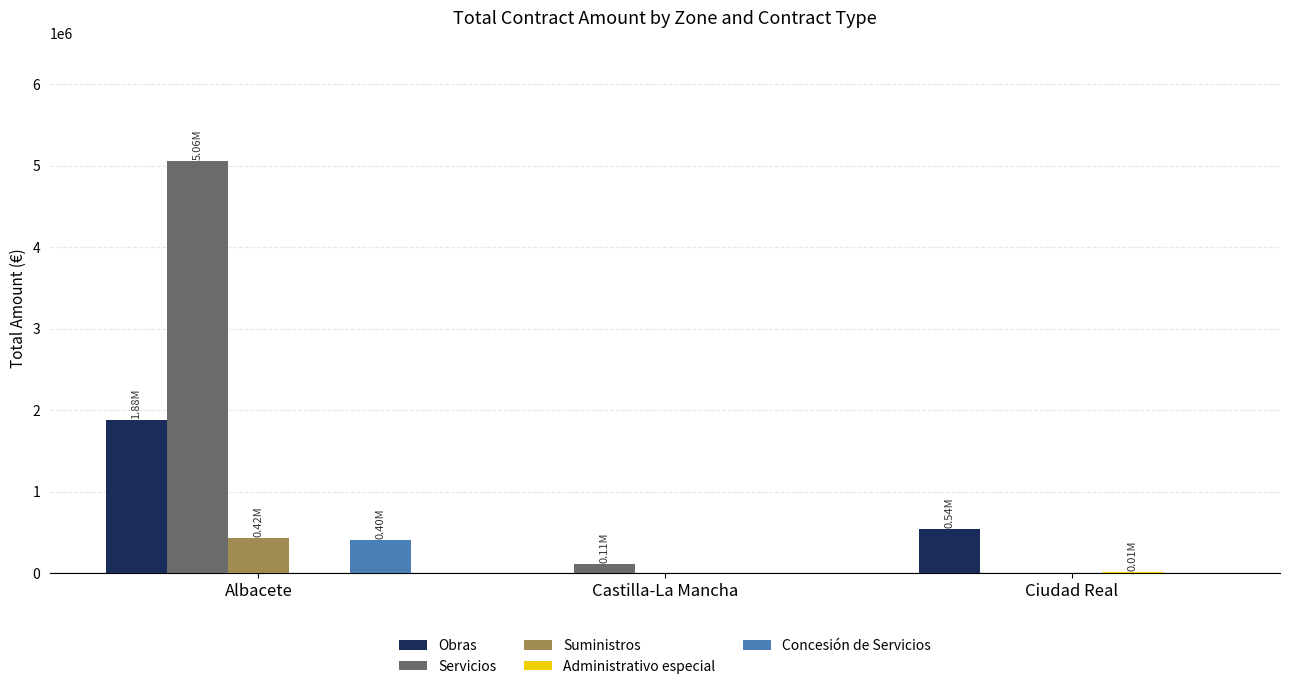

What is the sum of all Concesión de Servicios values?

400120.5